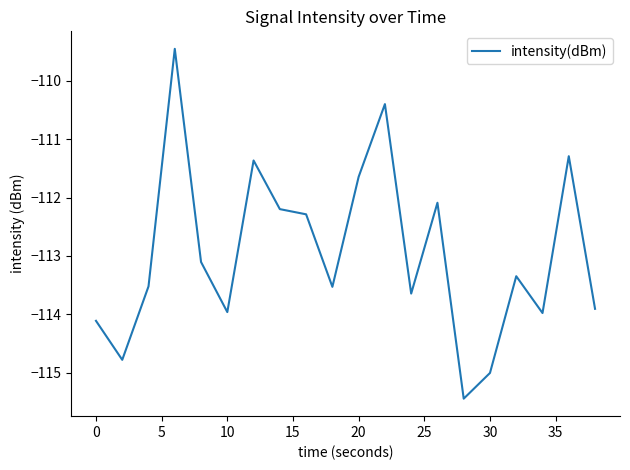

What is the minimum value shown in the chart?

-115.4